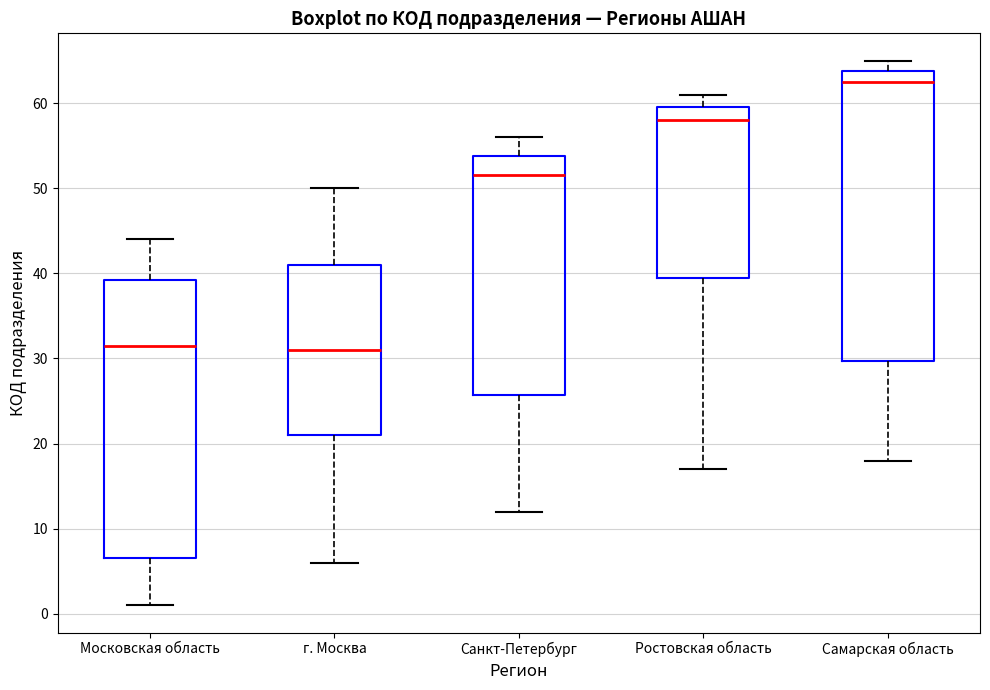

Where does the upper whisker of the box for Самарская область end on the y-axis? The values are not printed on the chart, so give them approximately, as read against the axis.

65